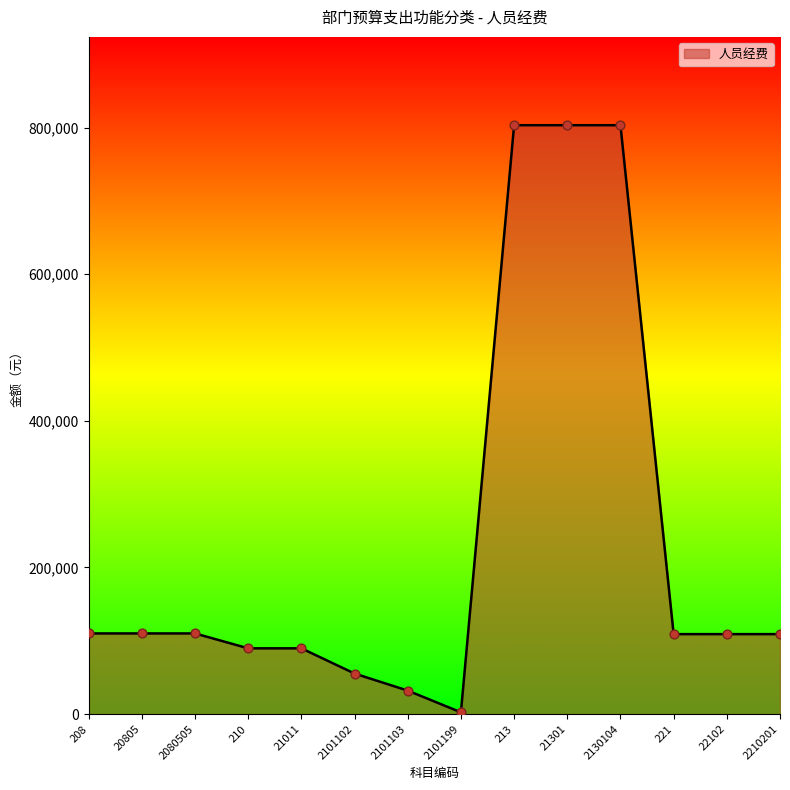

What is the change in value from 21301 to 221?

-694228